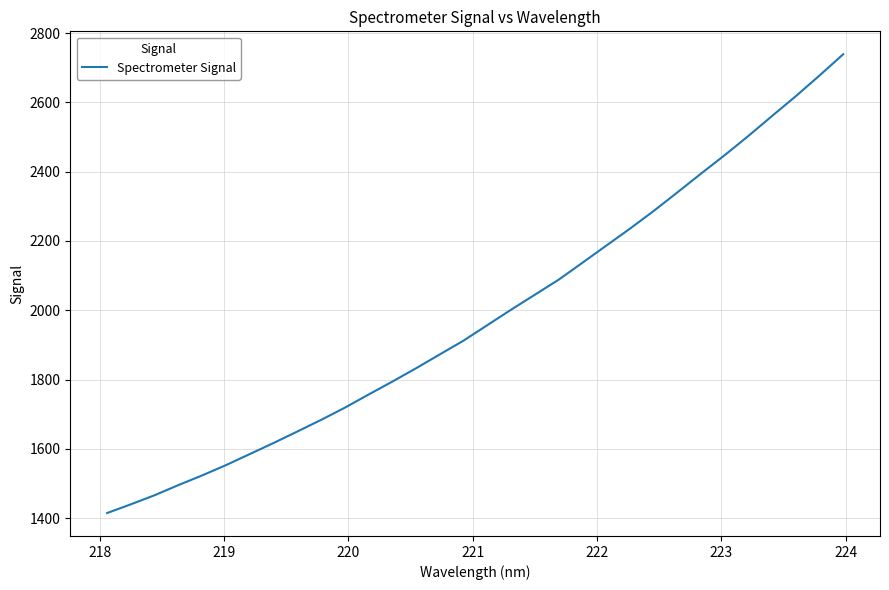

What is the greatest value displayed?

2738.8